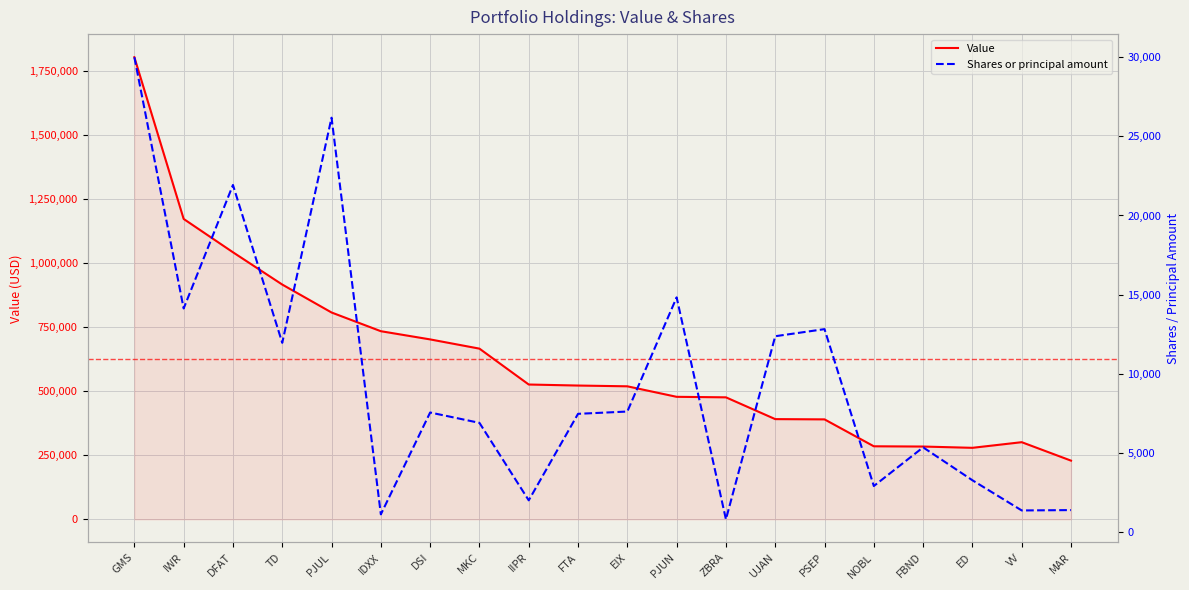

At which label does Shares or principal amount first exceed 7550?

GMS